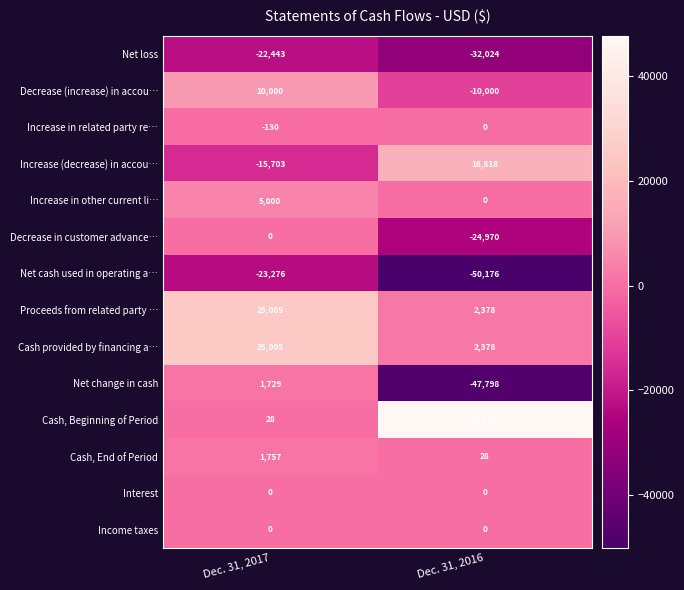

Which series has the widest spread of values?

Net change in cash